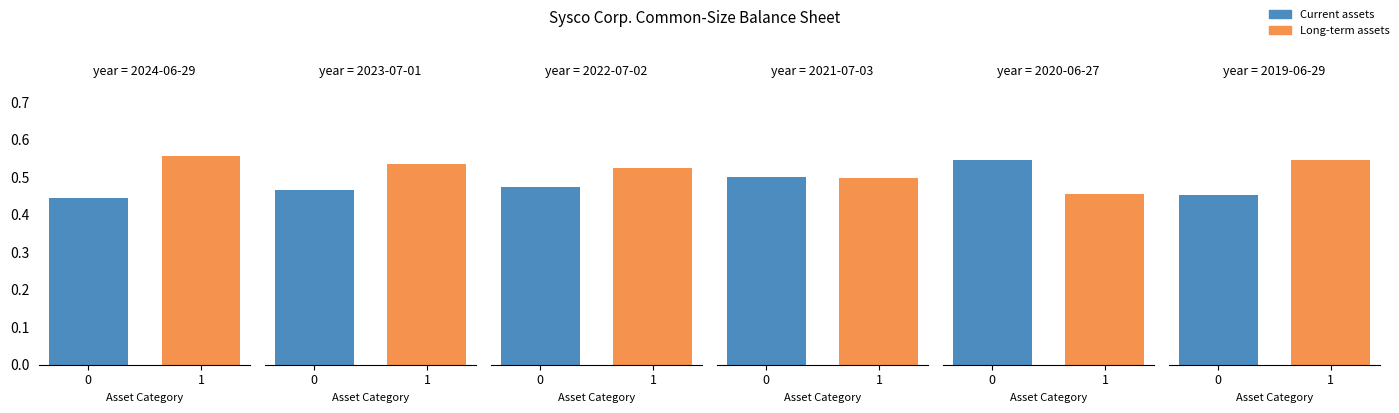

What is the approximate value of 2023-07-01 at Current assets?

0.5